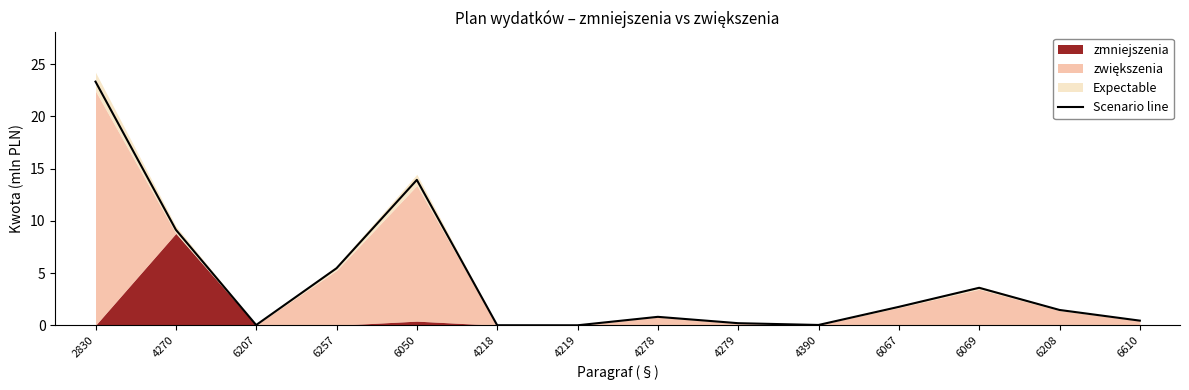

What is the difference between the values at 6067 and 6610?

1.3